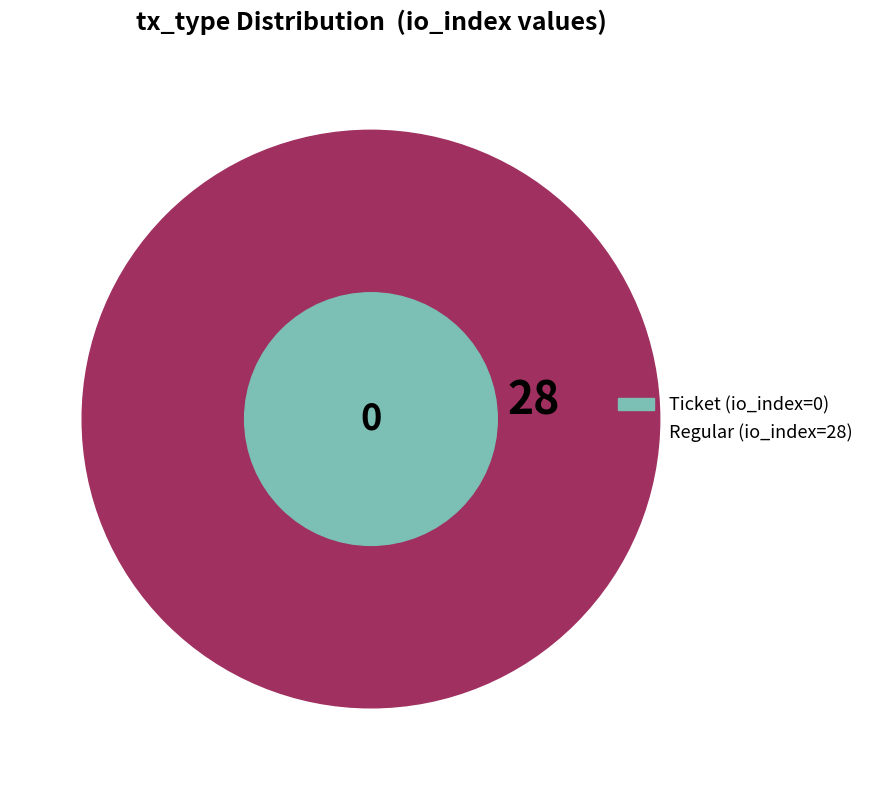

To the nearest percent, what percentage of the pie is Regular?

100%